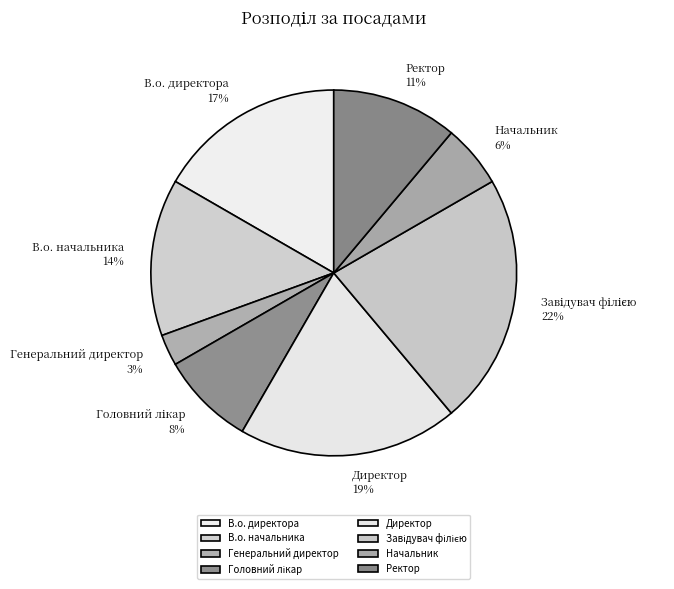

Which category has the smallest portion of the pie?

Генеральний директор